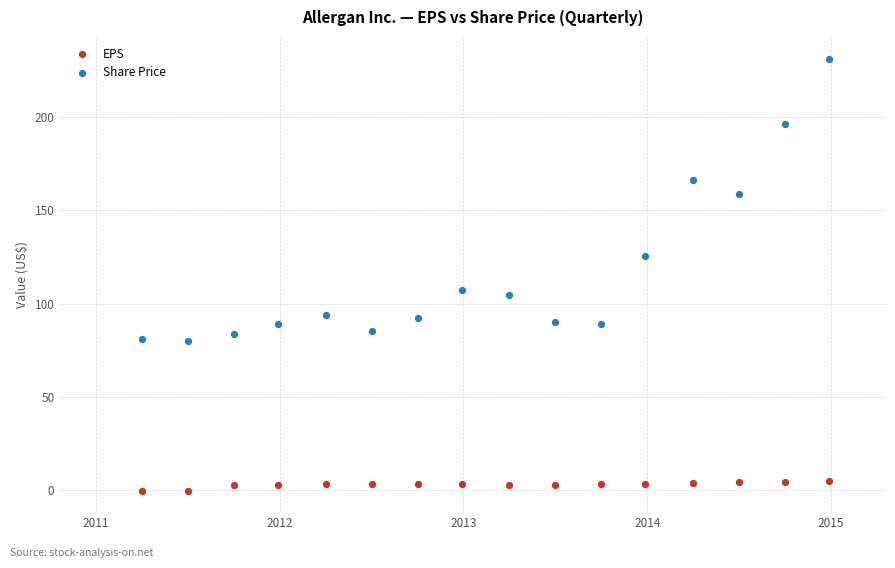

In the Share Price series, what Y value is closest to 155?

158.5